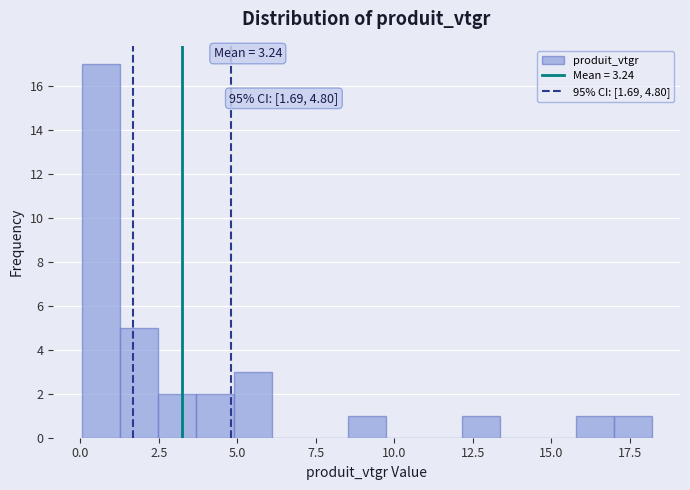

Around what value on the x-axis is the tallest bar? Give the approximate position of its centre, as read against the axis.

0.5